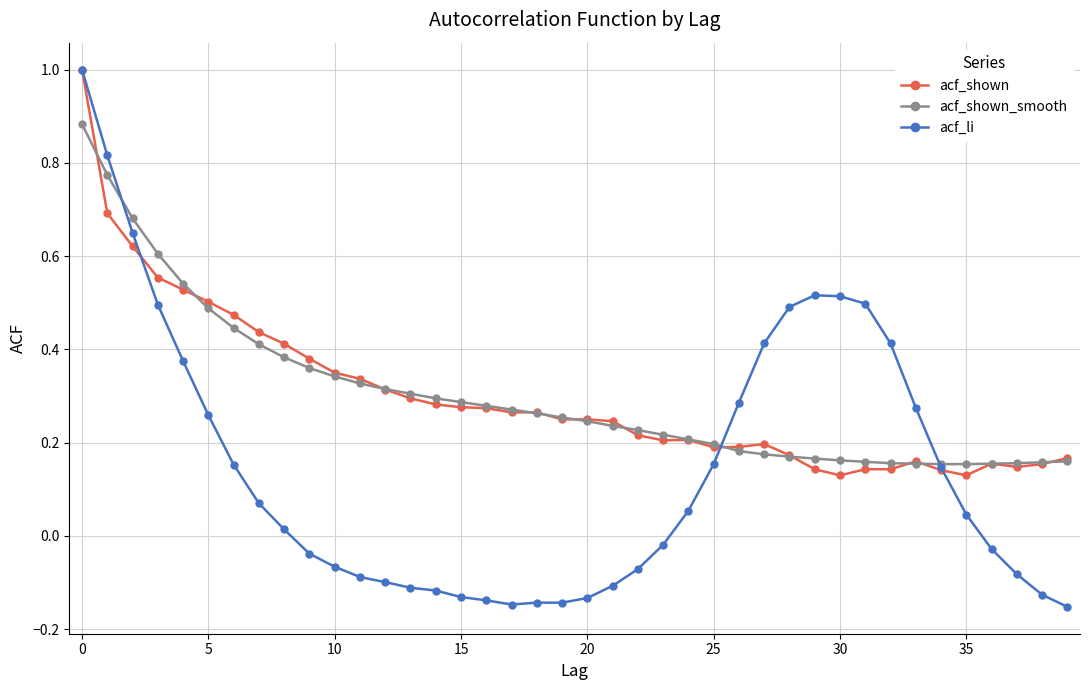

What is the sum of all acf_shown values?

12.0